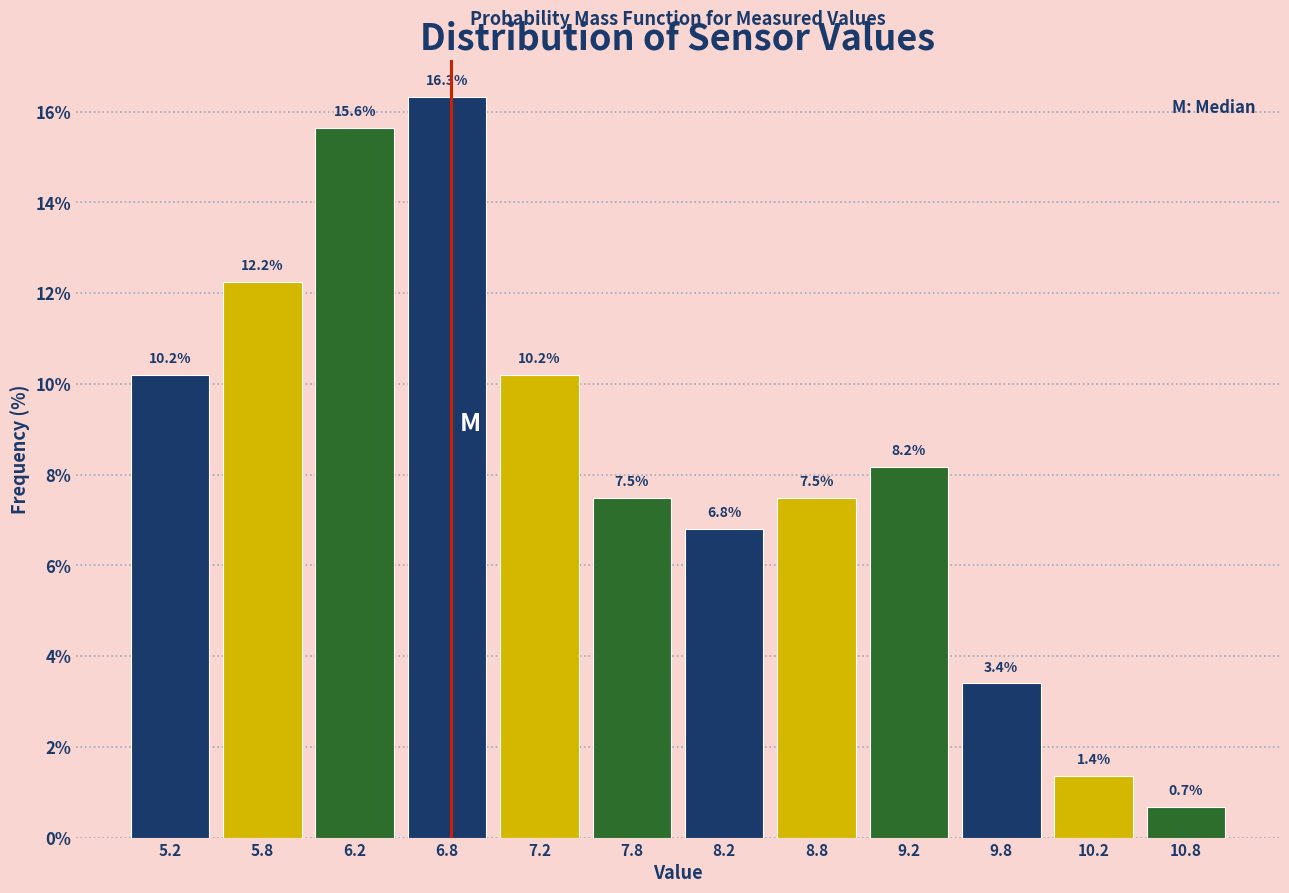

Reading left to right, list every bar in this chart as the range it spans on the x-axis followed by its height.

5.0 to 5.5: 10.2
5.5 to 6.0: 12.2
6.0 to 6.5: 15.6
6.5 to 7.0: 16.3
7.0 to 7.5: 10.2
7.5 to 8.0: 7.5
8.0 to 8.5: 6.8
8.5 to 9.0: 7.5
9.0 to 9.5: 8.2
9.5 to 10.0: 3.4
10.0 to 10.5: 1.4
10.5 to 11.0: 0.7